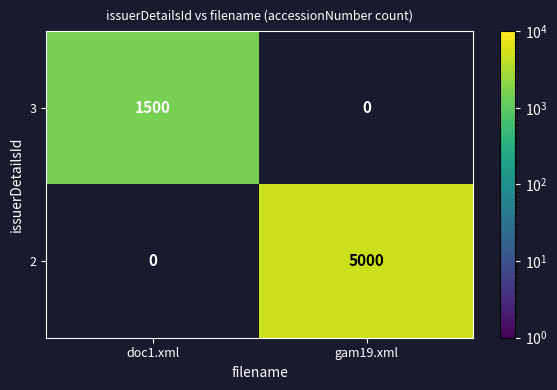

Is the value of 3 at doc1.xml greater than the value of 2 at gam19.xml?

No